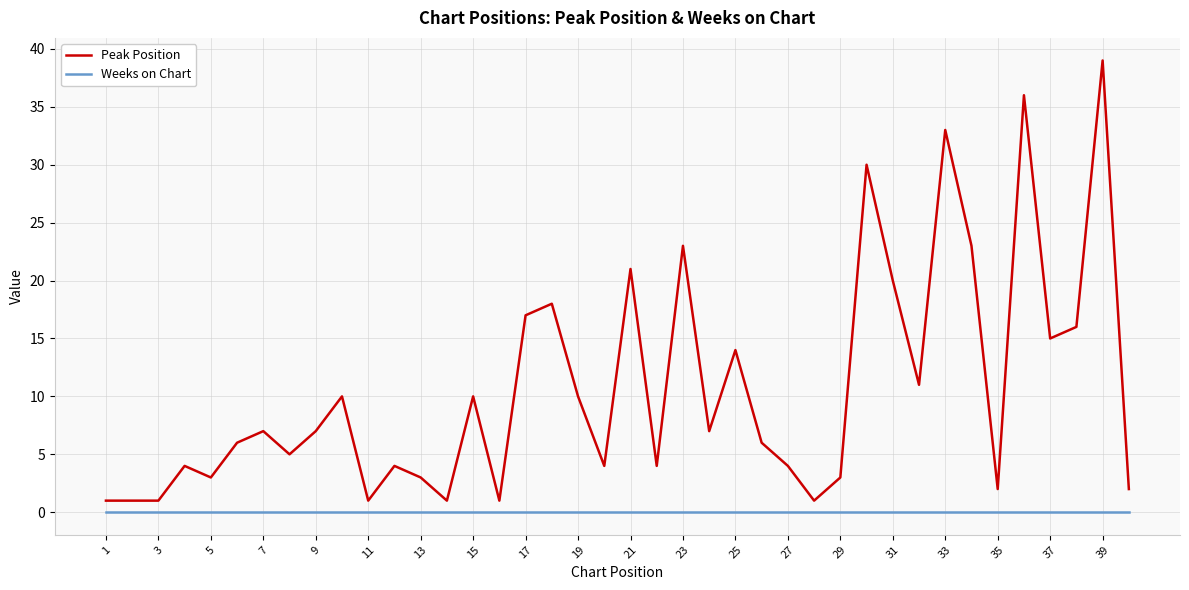

List the series in order of their peak value, highest first.

Peak Position, Weeks on Chart